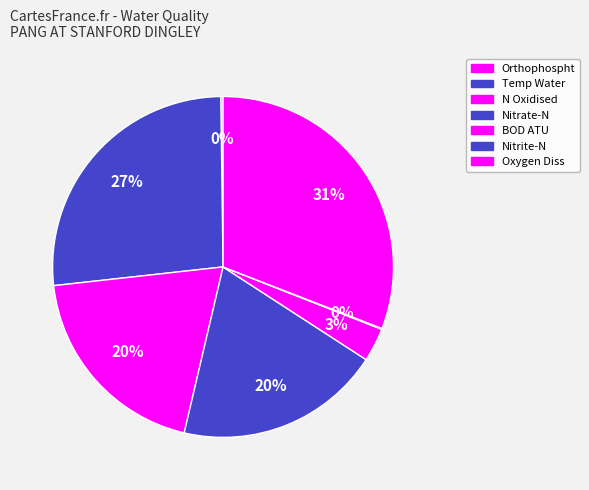

True or false: Nitrate-N accounts for 28% of the total.

False